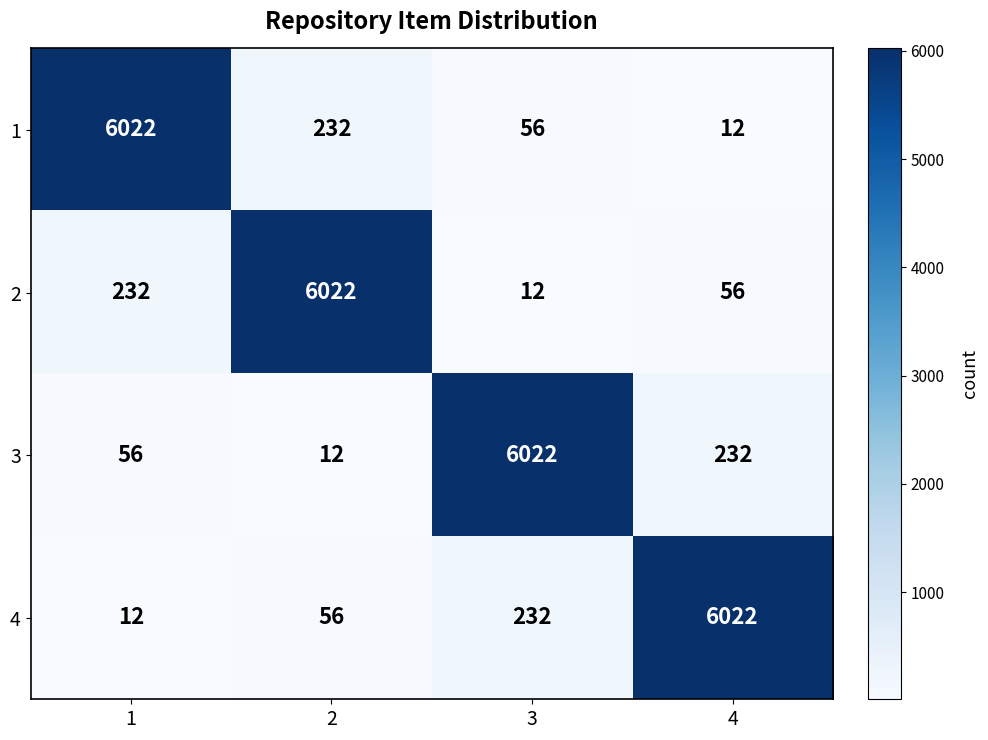

How many data points does each series have?

4